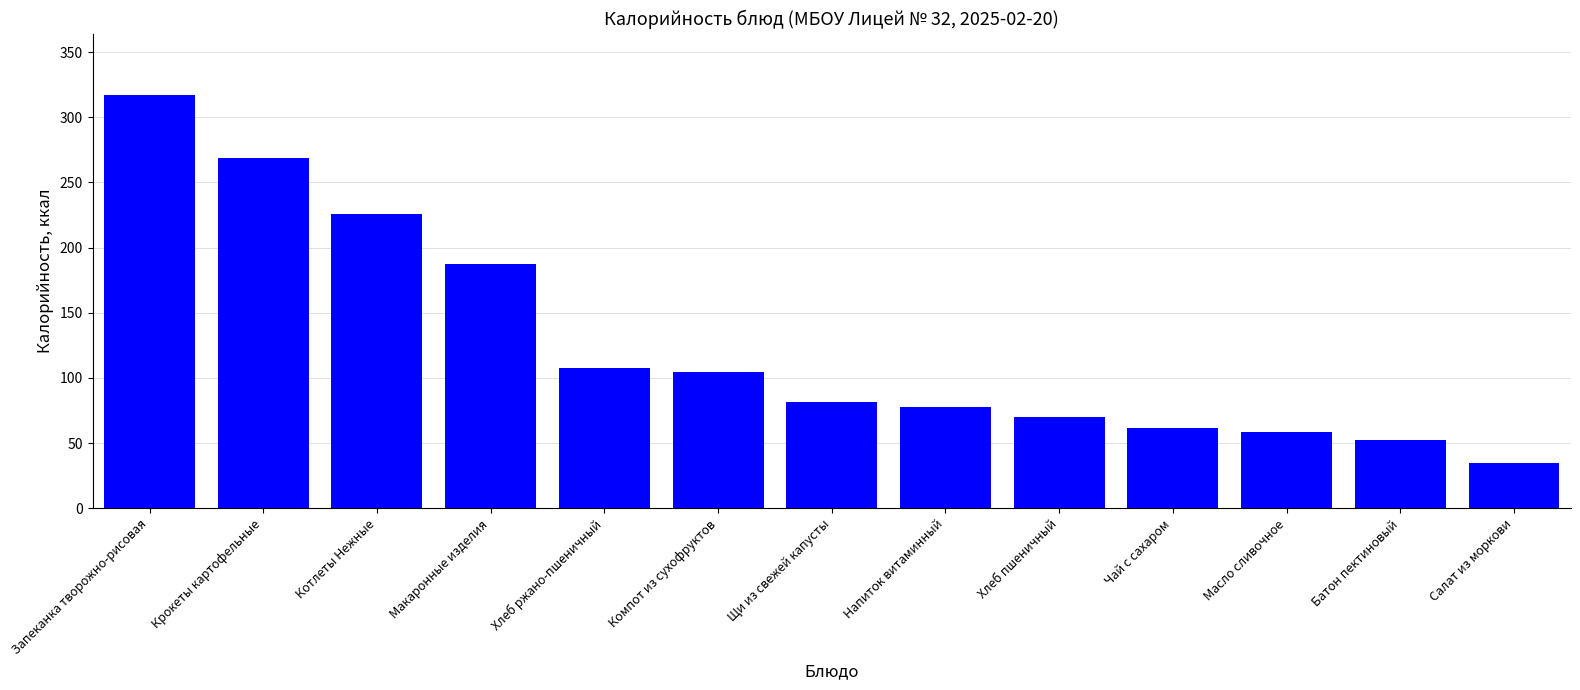

At which label is the value closest to 175?

Макаронные изделия